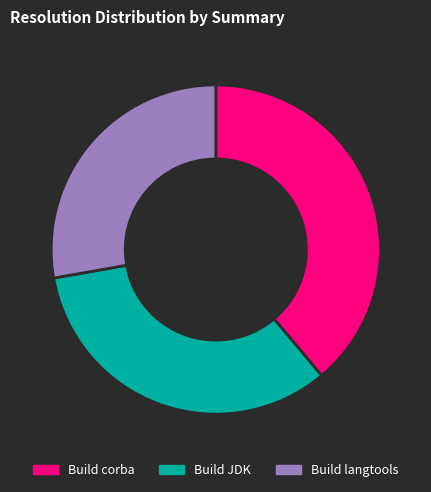

True or false: Build langtools accounts for 28% of the total.

True